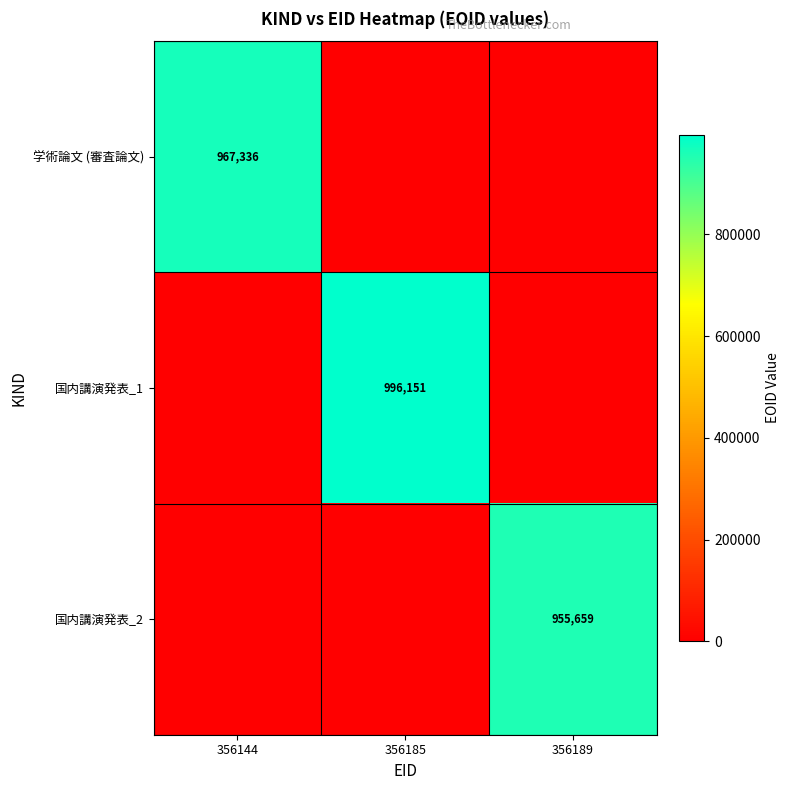

Is it true that 国内講演発表_2 equals 955659 at 356189?

True